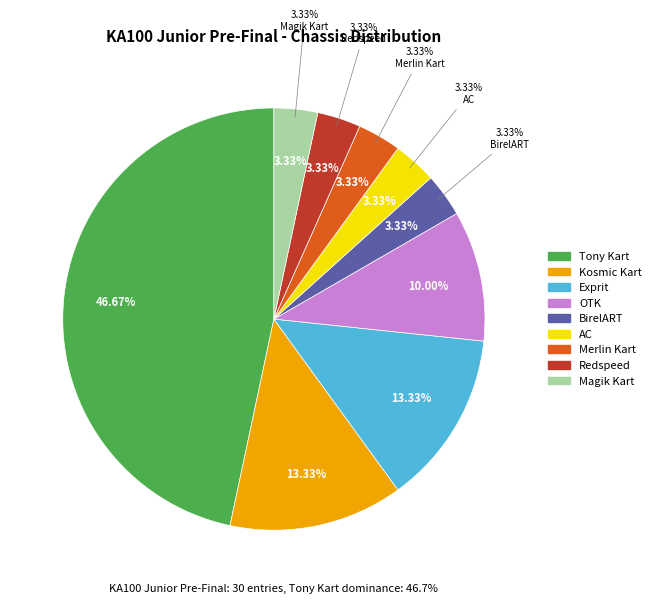

To the nearest percent, what is the average slice percentage?

11%